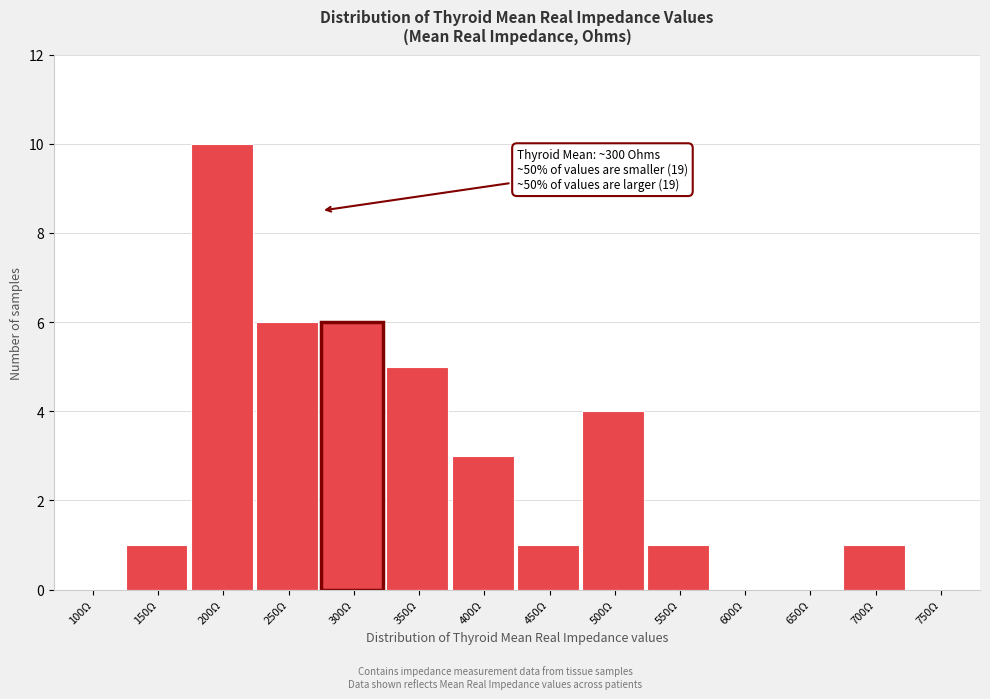

Reading left to right, transcribe all the data shown in this chart.

100Ω=0	150Ω=1	200Ω=10	250Ω=6	300Ω=6	350Ω=5	400Ω=3	450Ω=1	500Ω=4	550Ω=1	600Ω=0	650Ω=0	700Ω=1	750Ω=0